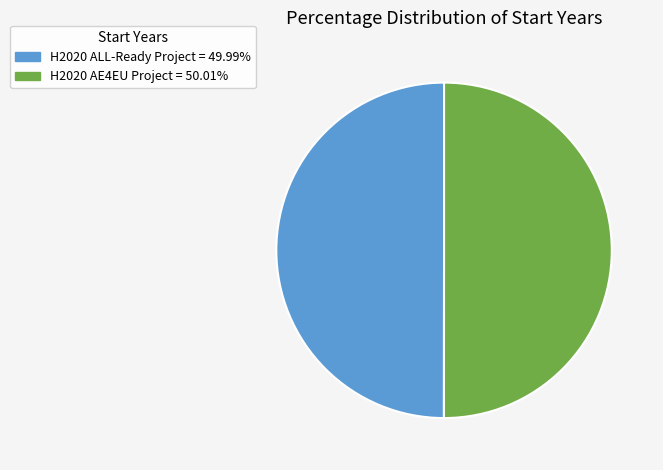

Approximately how many times larger is the value at H2020 ALL-Ready Project = 49.99% compared to H2020 AE4EU Project = 50.01%?

1.0